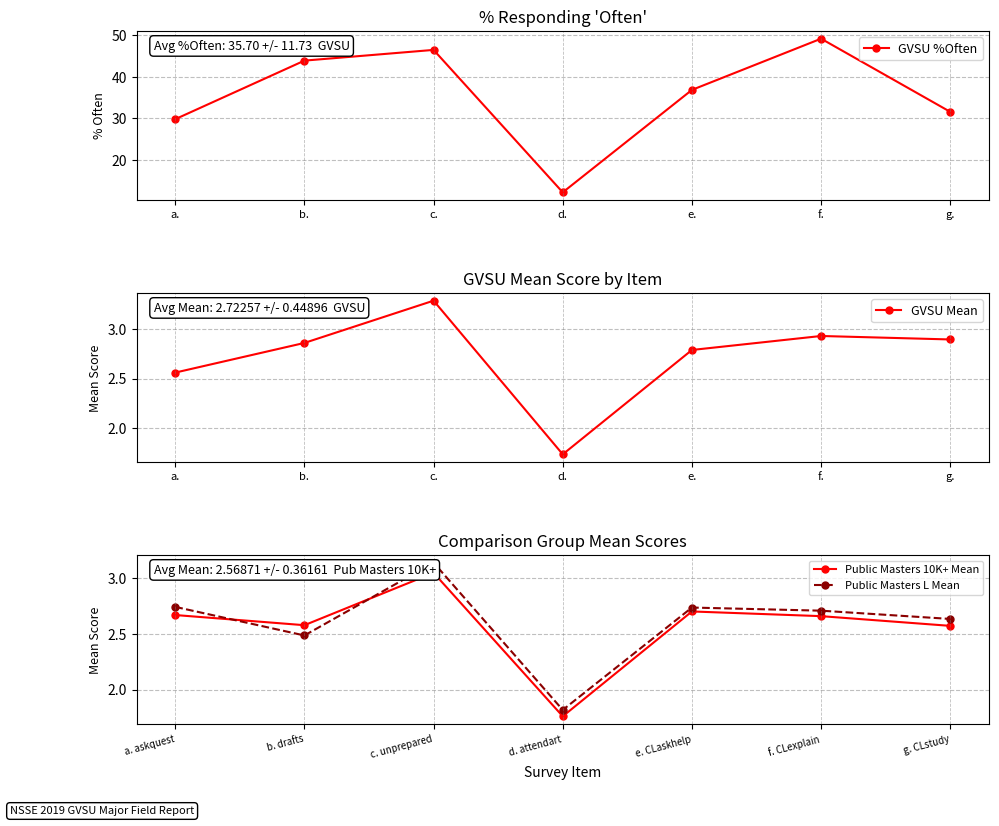

Which series has the largest total across all categories?

GVSU %Often